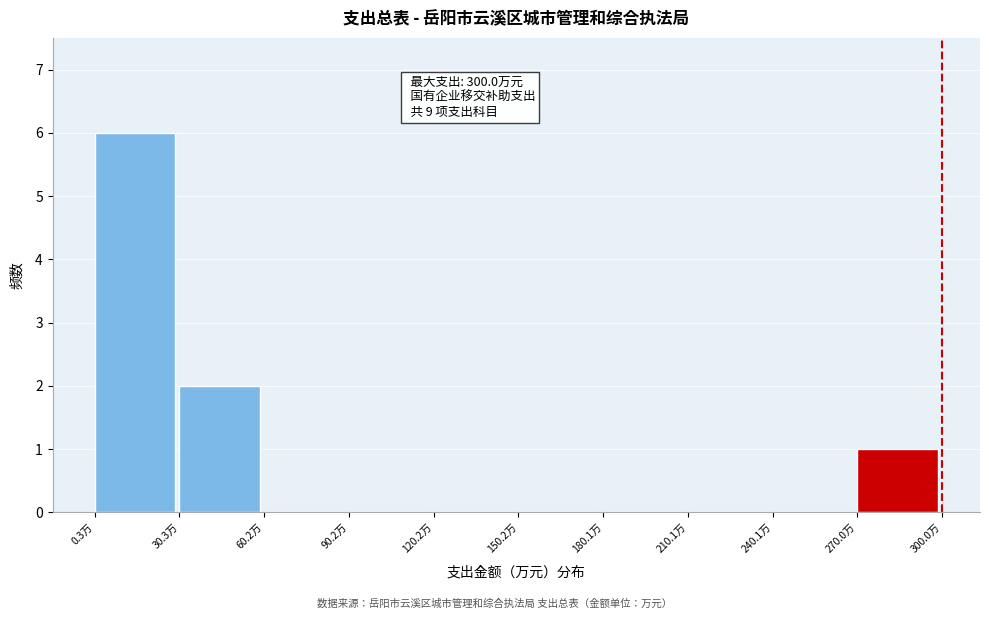

Which range on the x-axis has the tallest bar?

0 to 30